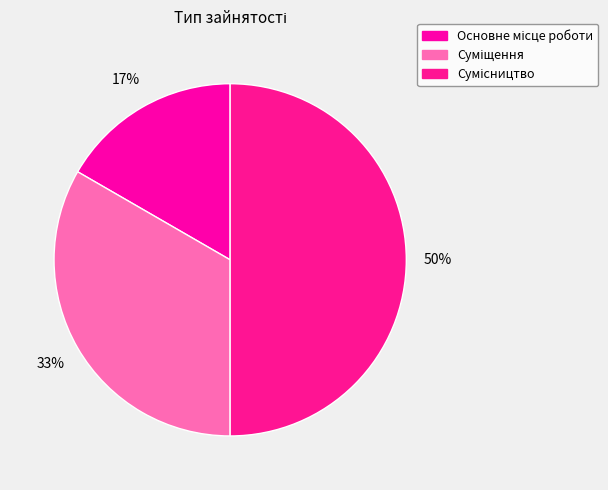

Count the number of slices in the pie.

3